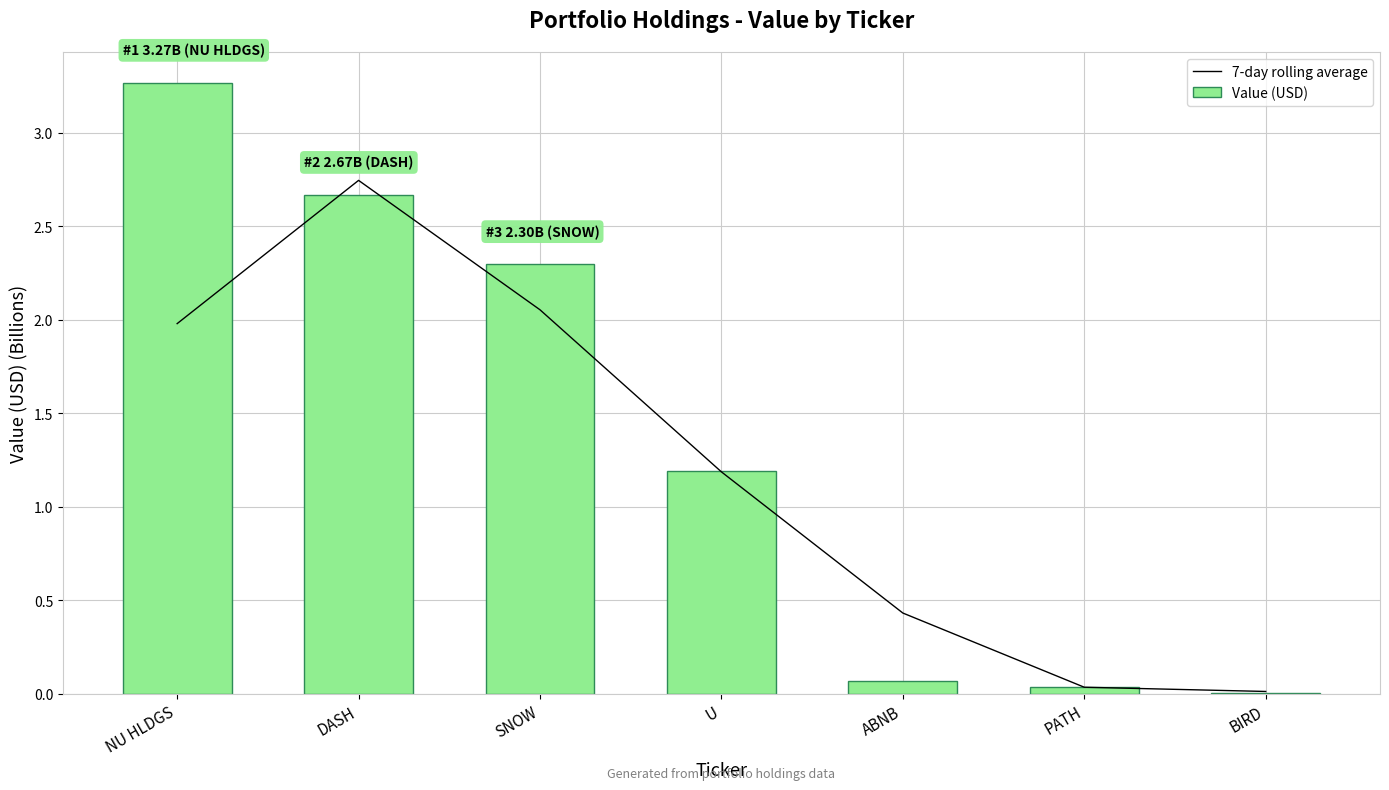

At how many categories does at least one series exceed 1?

4